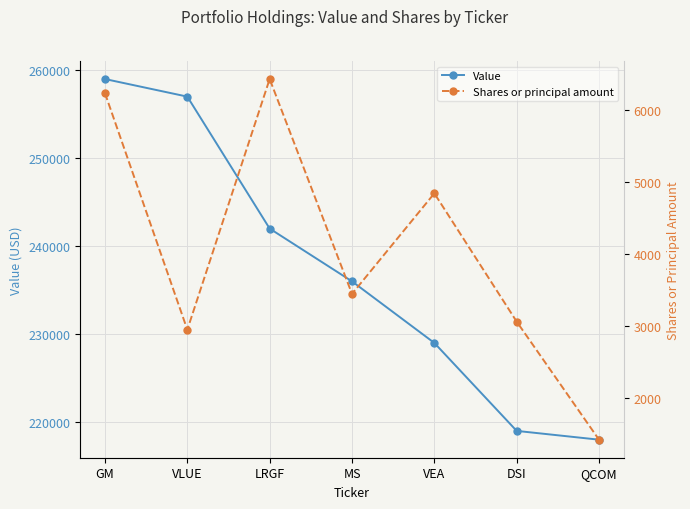

True or false: Value has more than 2 interior local peaks.

False